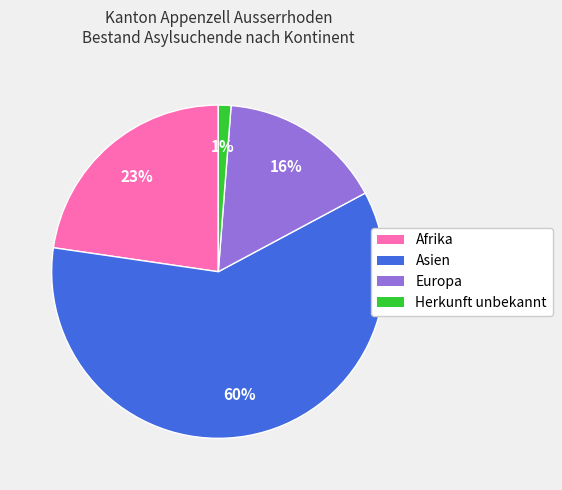

Approximately how many times larger is the value at Asien compared to Afrika?

2.6